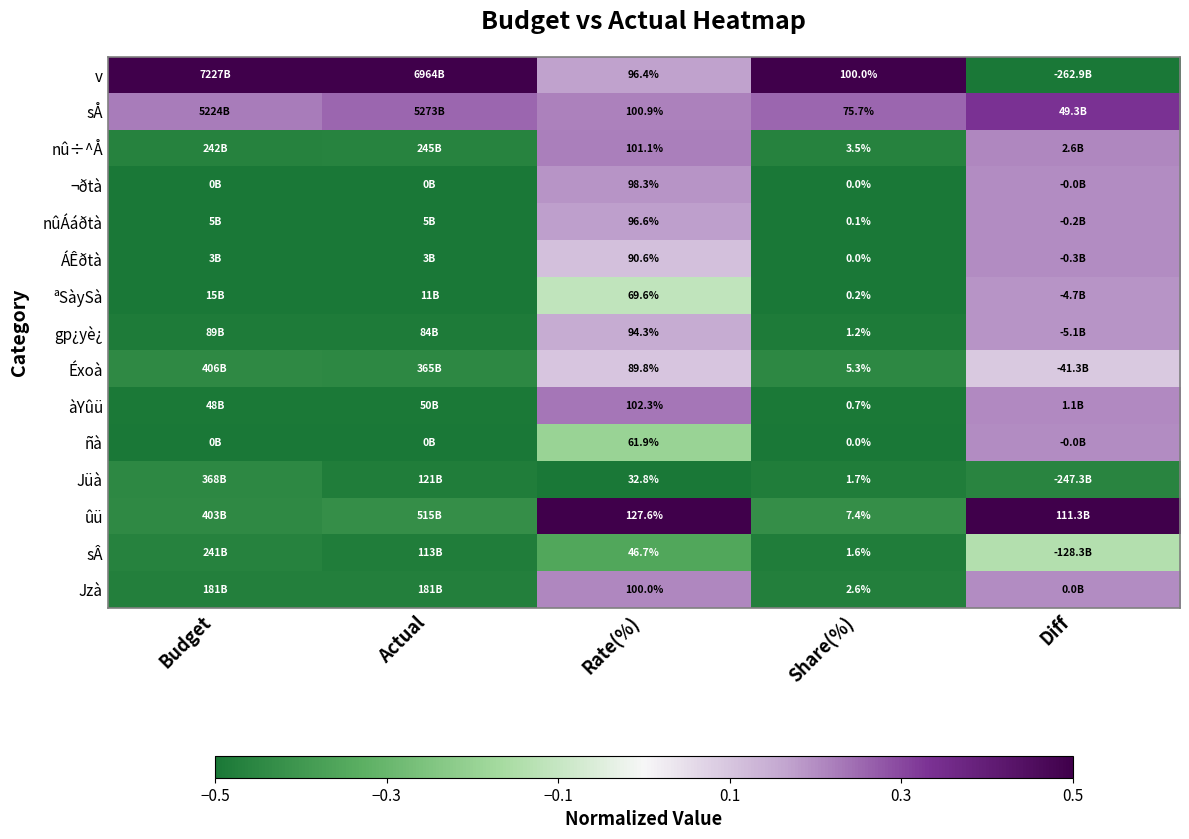

At which label is Jüà closest to 0?

Budget